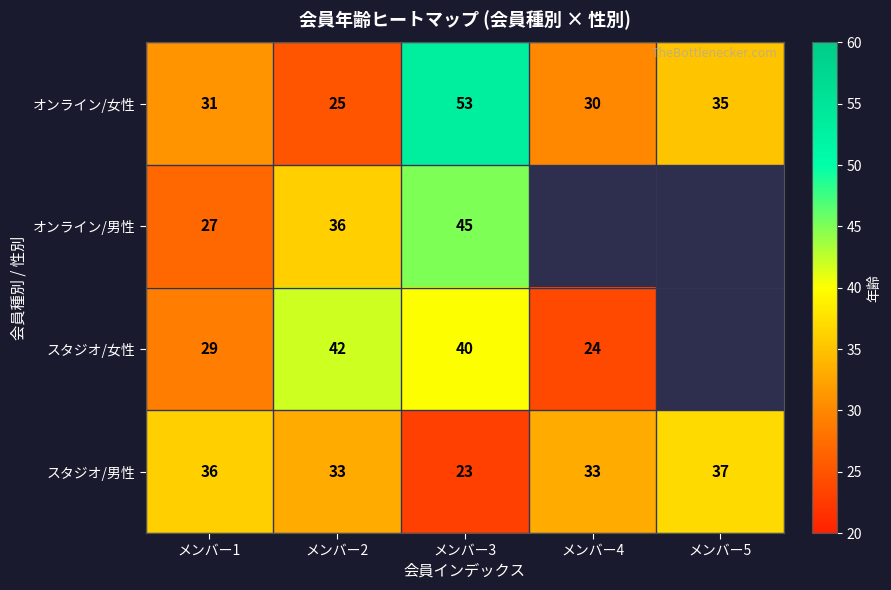

At how many categories does at least one series exceed 26?

5